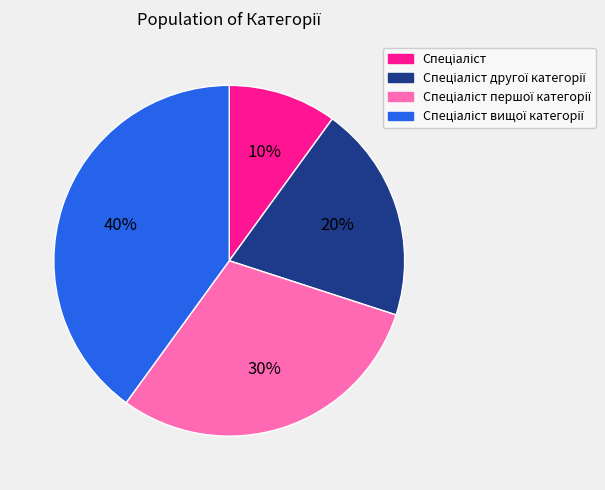

To the nearest percent, what is the average slice percentage?

25%